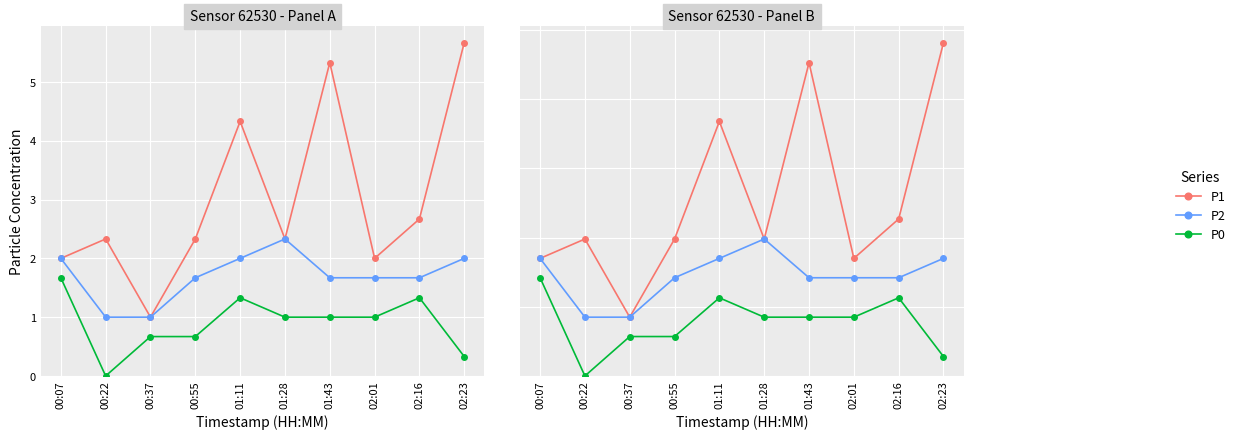

What is the label of the 1st point from the right?

02:23